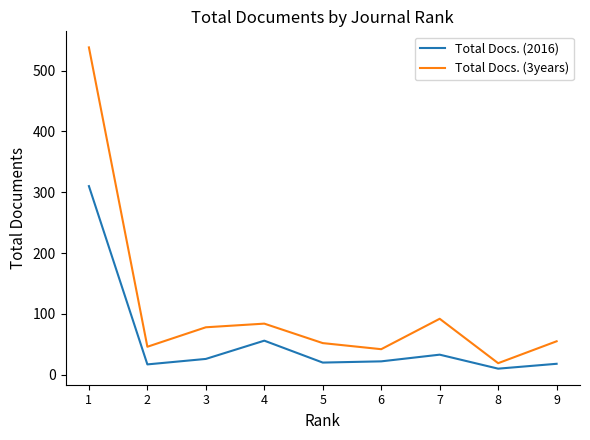

Read the Total Docs. (2016) value at 3, to the nearest 5.

25